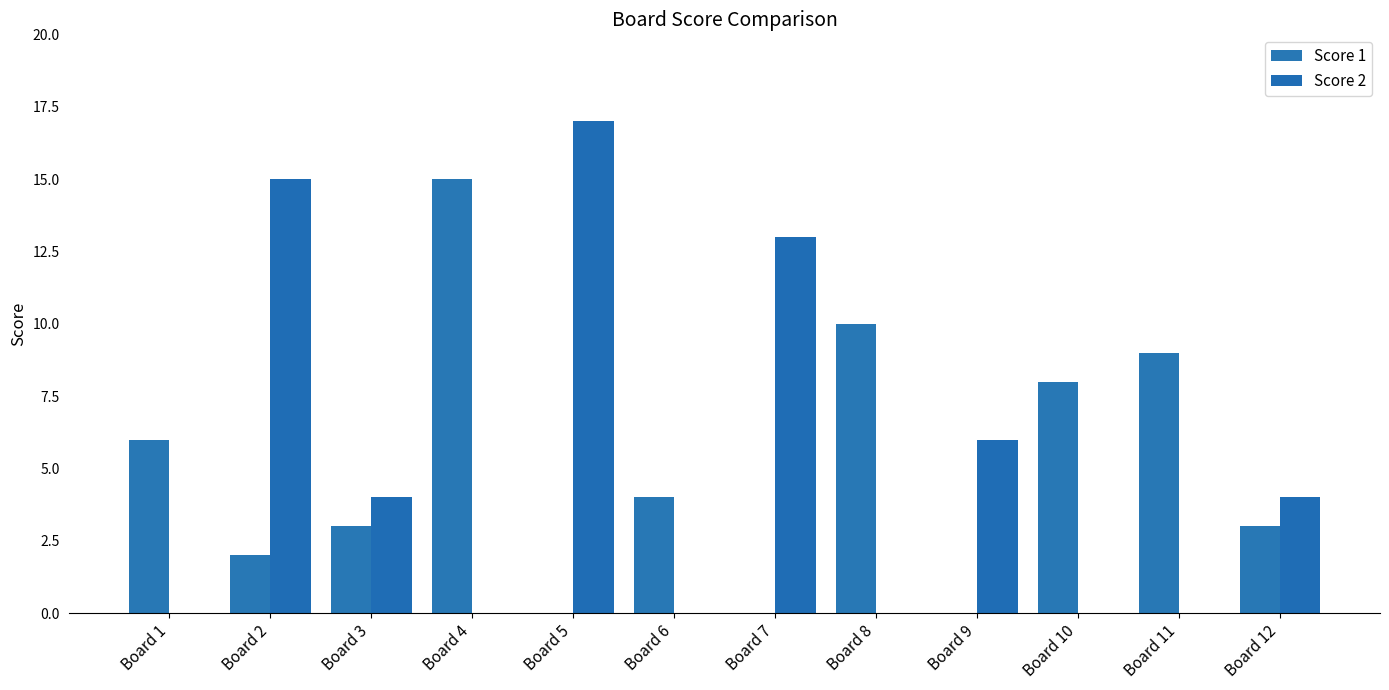

How many groups of bars are there?

12